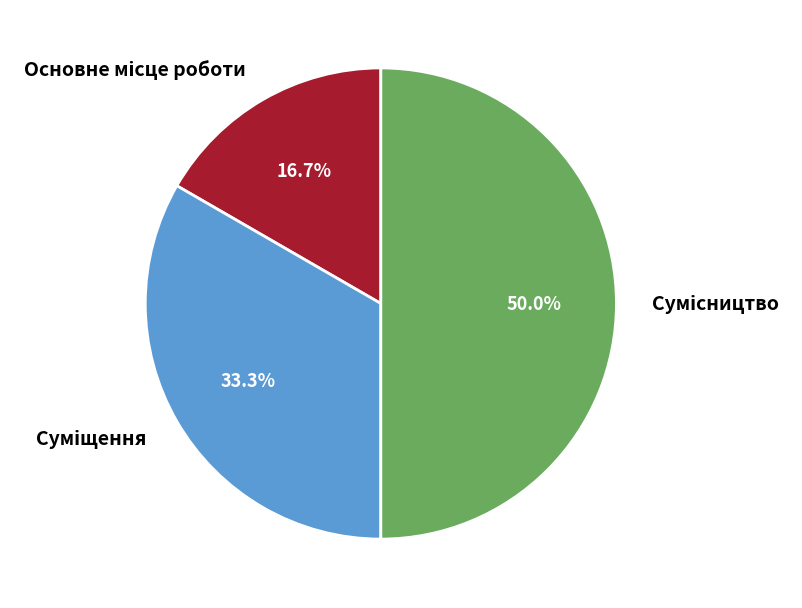

What portion of the pie excludes Сумісництво?

50.0%